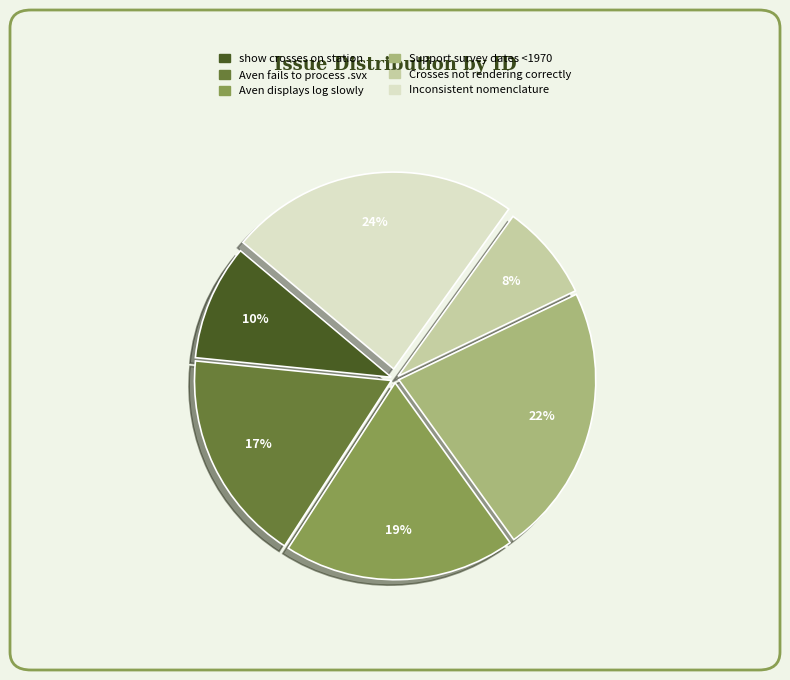

Rank the categories by value from highest to lowest.

Inconsistent nomenclature, Support survey dates <1970, Aven displays log slowly, Aven fails to process .svx, show crosses on station, Crosses not rendering correctly